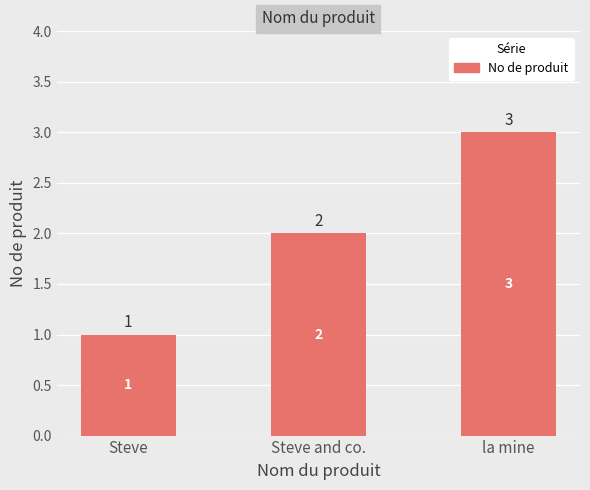

How many bars are there in total?

3